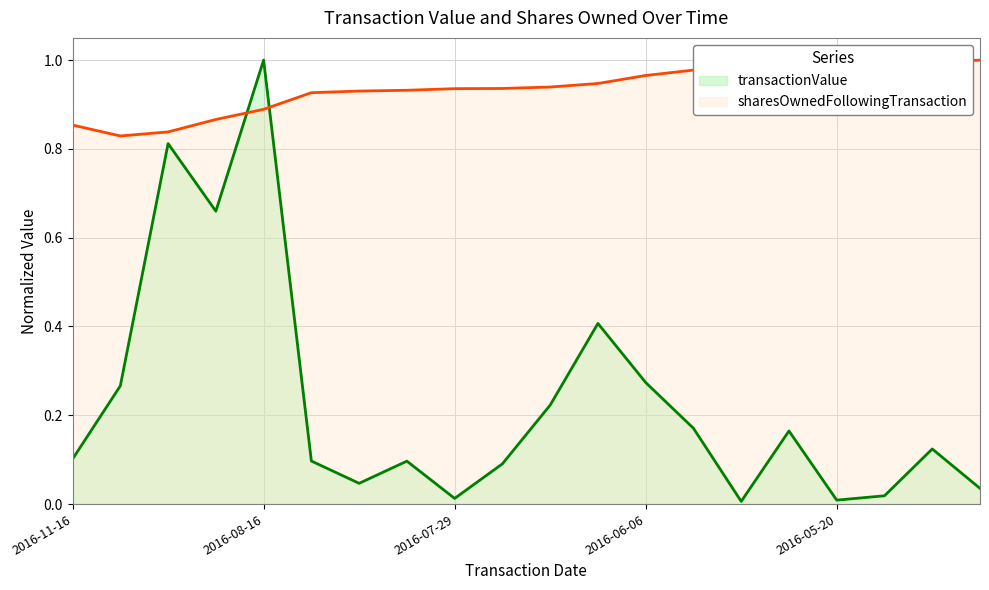

Reading right to left, what are all the values shown in this chart?

transactionValue: 0.0	0.1	0.0	0.0	0.2	0.0	0.2	0.3	0.4	0.2	0.1	0.0	0.1	0.0	0.1	1.0	0.7	0.8	0.3	0.1
sharesOwnedFollowingTransaction: 1.0	1.0	1.0	1.0	1.0	1.0	1.0	1.0	0.9	0.9	0.9	0.9	0.9	0.9	0.9	0.9	0.9	0.8	0.8	0.9